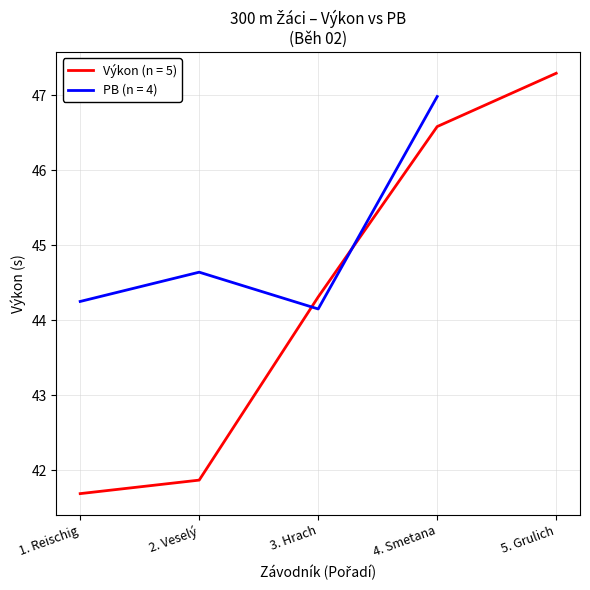

Count the number of categories in the chart.

5